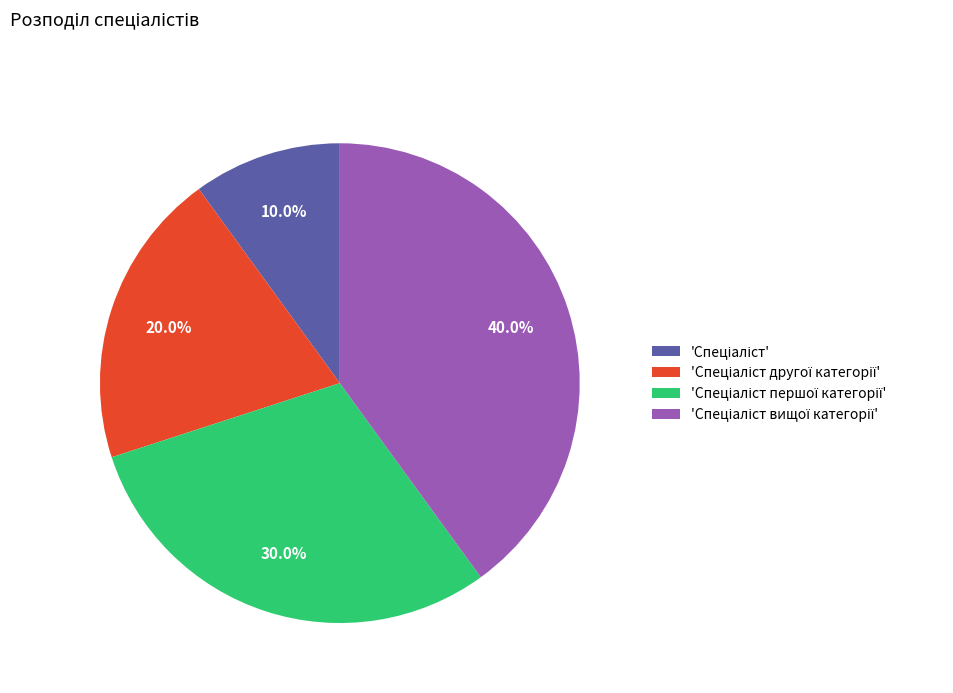

How many slices are in this pie chart?

4